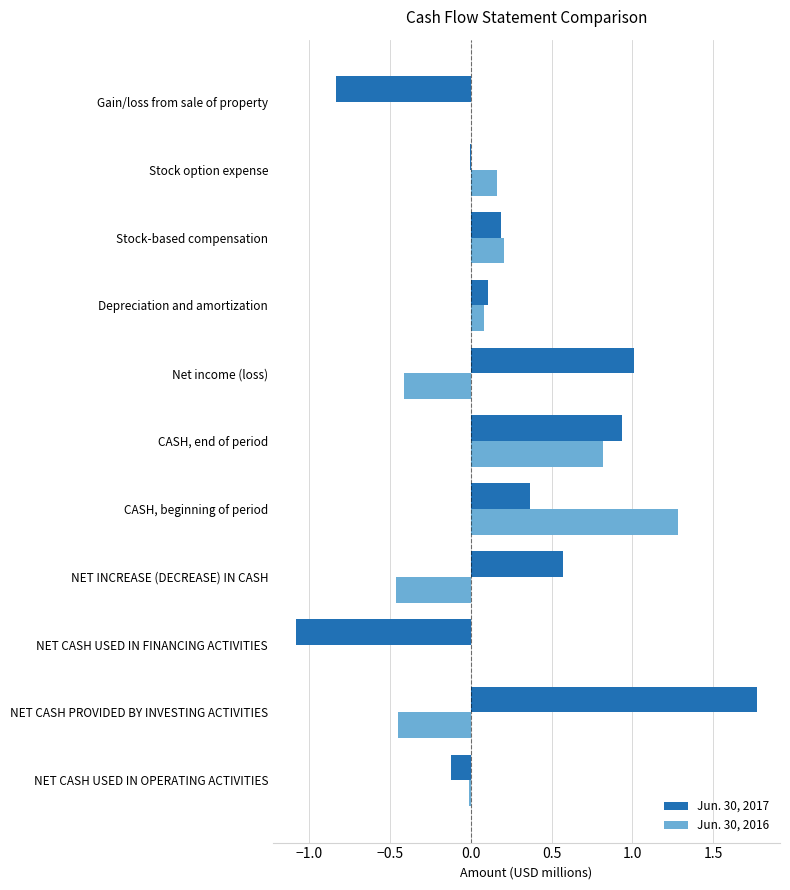

Is it true that Jun. 30, 2016 equals 1.3 at CASH, beginning of period?

True